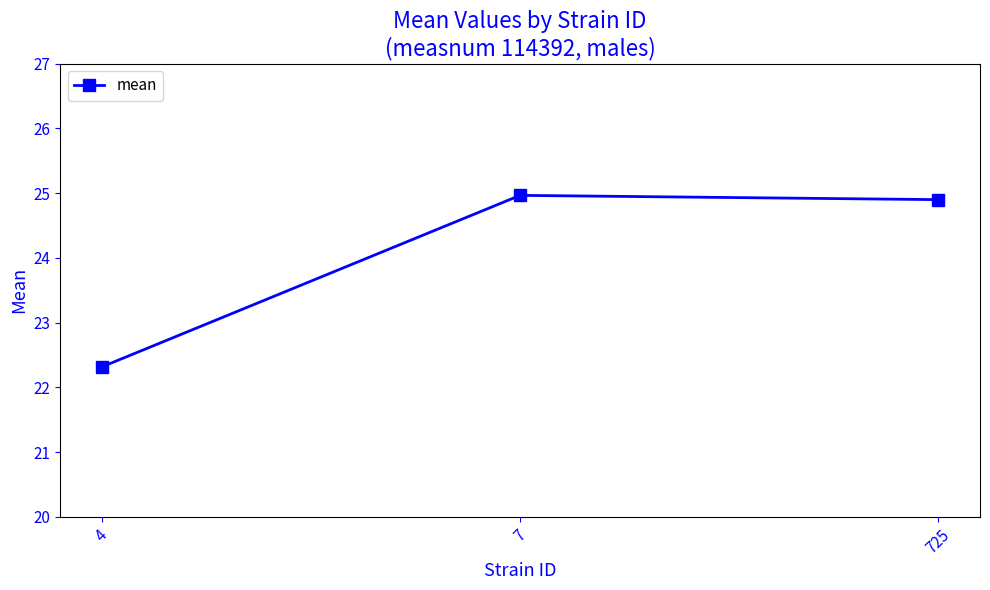

Reading left to right, what are all the values shown in this chart?

22.3	25.0	24.9